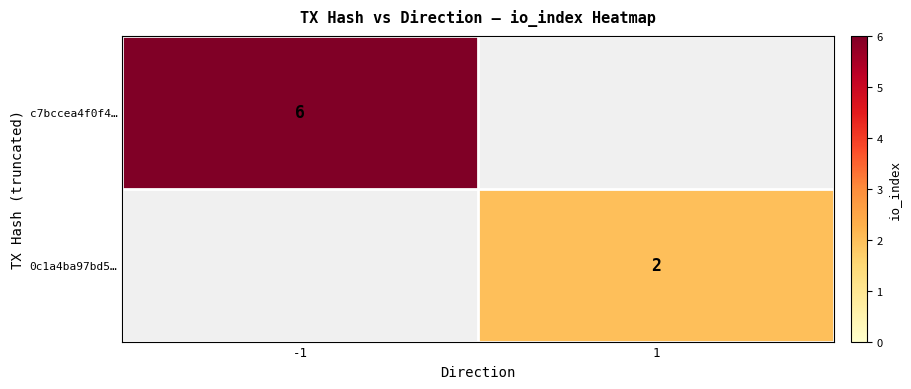

The value of 0c1a4ba97bd5… at 1 is 4. True or false?

False